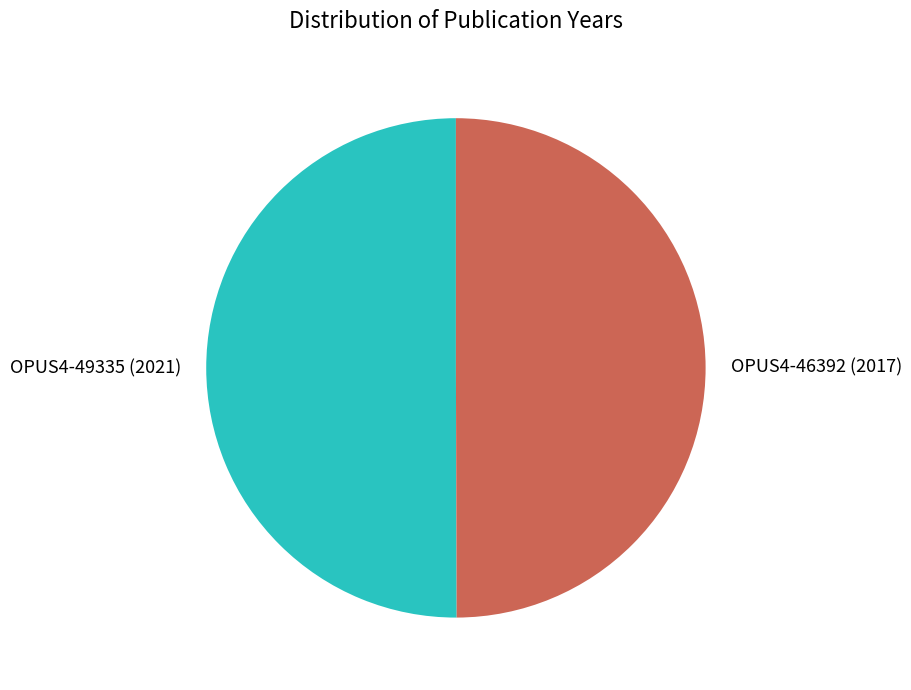

Combined, do OPUS4-46392 (2017) and OPUS4-49335 (2021) account for over 50%?

Yes